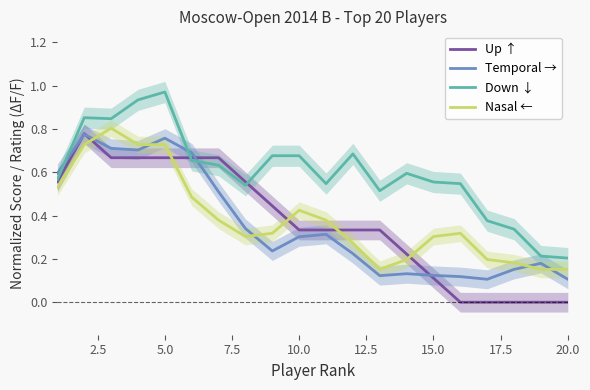

After their last crossing, which series has the higher values: Down ↓ or Temporal →?

Down ↓